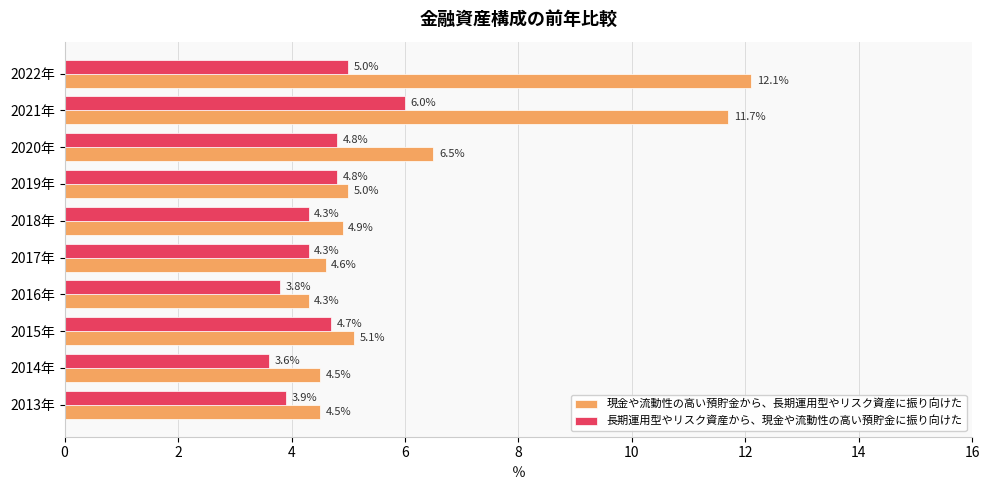

Is it true that 現金や流動性の高い預貯金から、長期運用型やリスク資産に振り向けた equals 7.7 at 2013年?

False